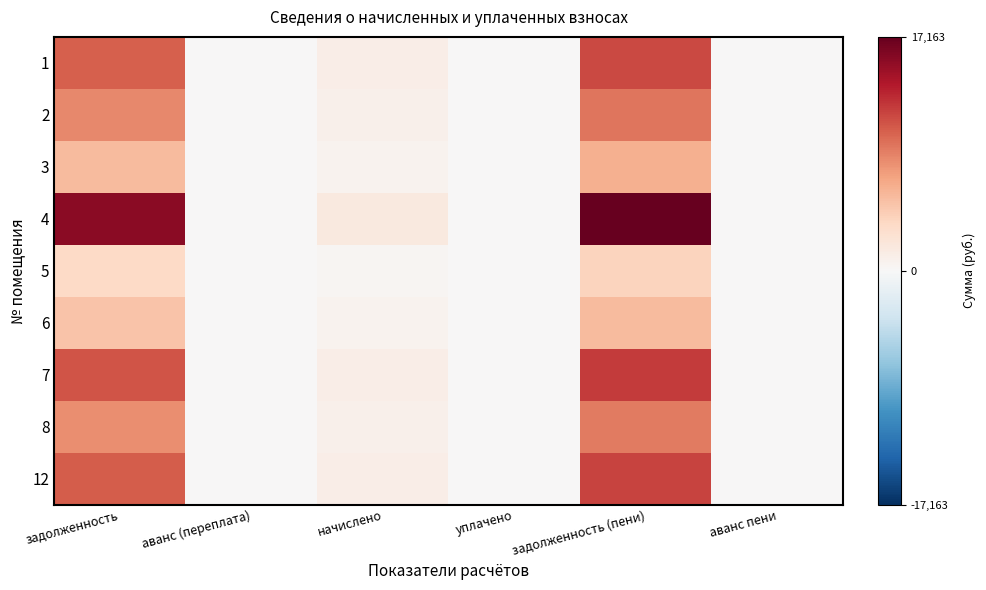

Reading left to right, transcribe all the data shown in this chart.

1: задолженность=10204.9	аванс (переплата)=0.0	начислено=1122.7	уплачено=0.0	задолженность (пени)=11327.6	аванс пени=0.0
2: задолженность=8256.7	аванс (переплата)=0.0	начислено=908.3	уплачено=0.0	задолженность (пени)=9165.1	аванс пени=0.0
3: задолженность=5442.6	аванс (переплата)=0.0	начислено=598.7	уплачено=0.0	задолженность (пени)=6041.3	аванс пени=0.0
4: задолженность=15462.0	аванс (переплата)=0.0	начислено=1701.0	уплачено=0.0	задолженность (пени)=17163.0	аванс пени=0.0
5: задолженность=3401.6	аванс (переплата)=0.0	начислено=374.2	уплачено=0.0	задолженность (пени)=3775.9	аванс пени=0.0
6: задолженность=4947.8	аванс (переплата)=0.0	начислено=544.3	уплачено=0.0	задолженность (пени)=5492.2	аванс пени=0.0
7: задолженность=10823.4	аванс (переплата)=0.0	начислено=1190.7	уплачено=0.0	задолженность (пени)=12014.1	аванс пени=0.0
8: задолженность=8040.2	аванс (переплата)=0.0	начислено=884.5	уплачено=0.0	задолженность (пени)=8924.8	аванс пени=0.0
12: задолженность=10452.4	аванс (переплата)=0.0	начислено=1149.9	уплачено=0.0	задолженность (пени)=11602.3	аванс пени=0.0